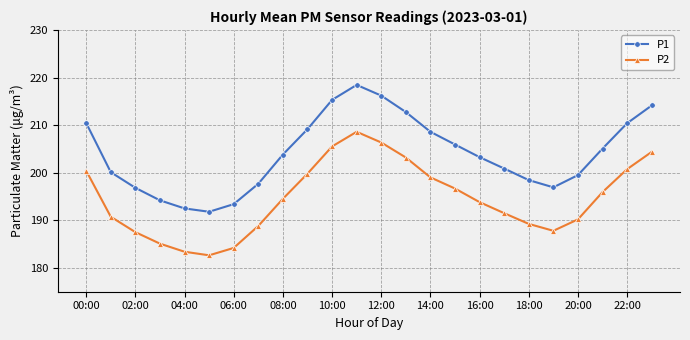

Count the number of categories in the chart.

24